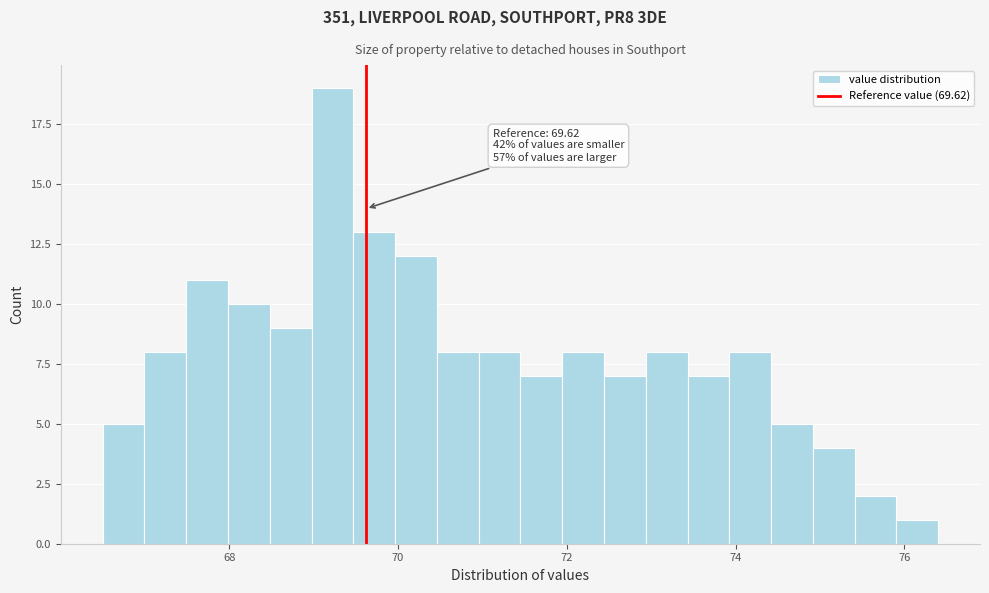

Read against the x-axis, roughly where is the centre of the tallest bar?

69.2